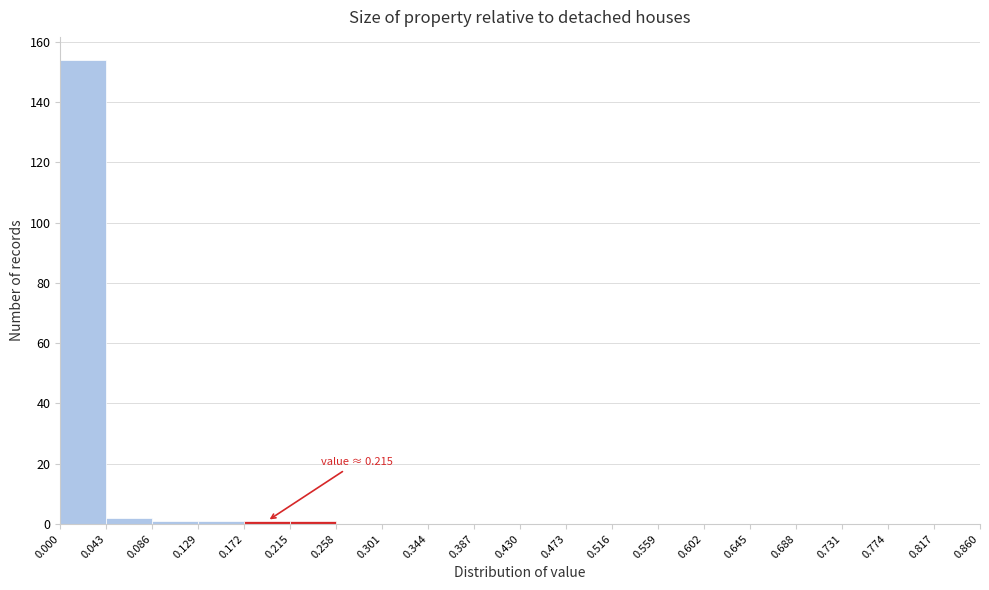

Which range on the x-axis has the tallest bar?

0.000 to 0.043